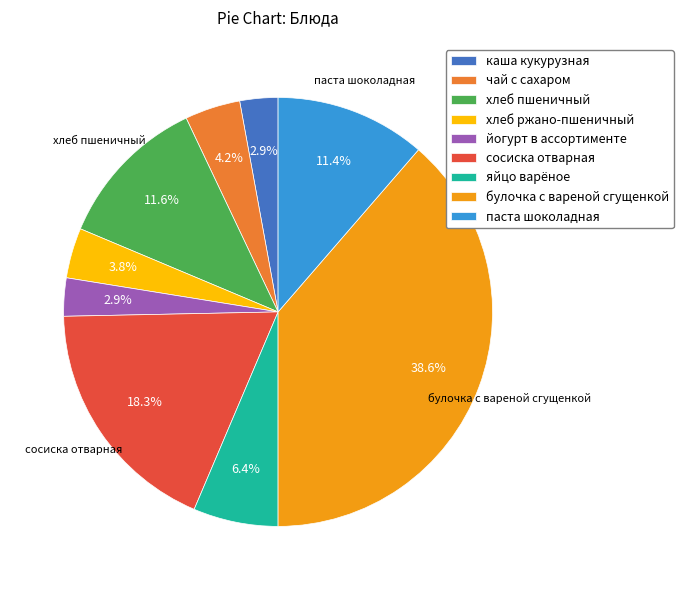

To the nearest percent, what percentage of the pie is йогурт в ассортименте?

3%